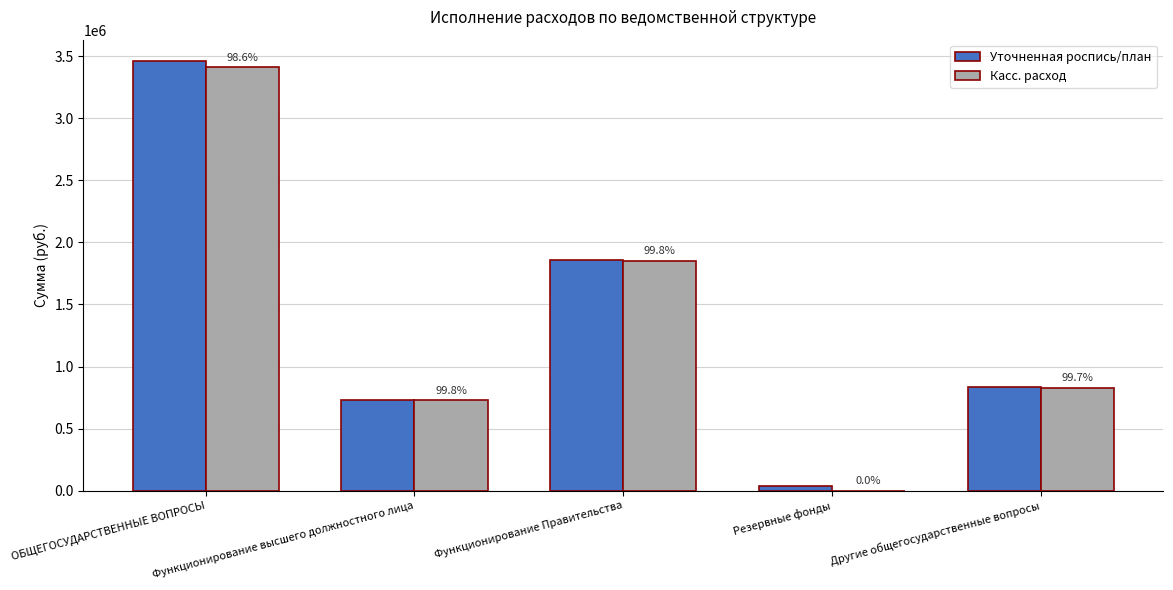

What is the label of the 1st bar from the right?

Другие общегосударственные вопросы